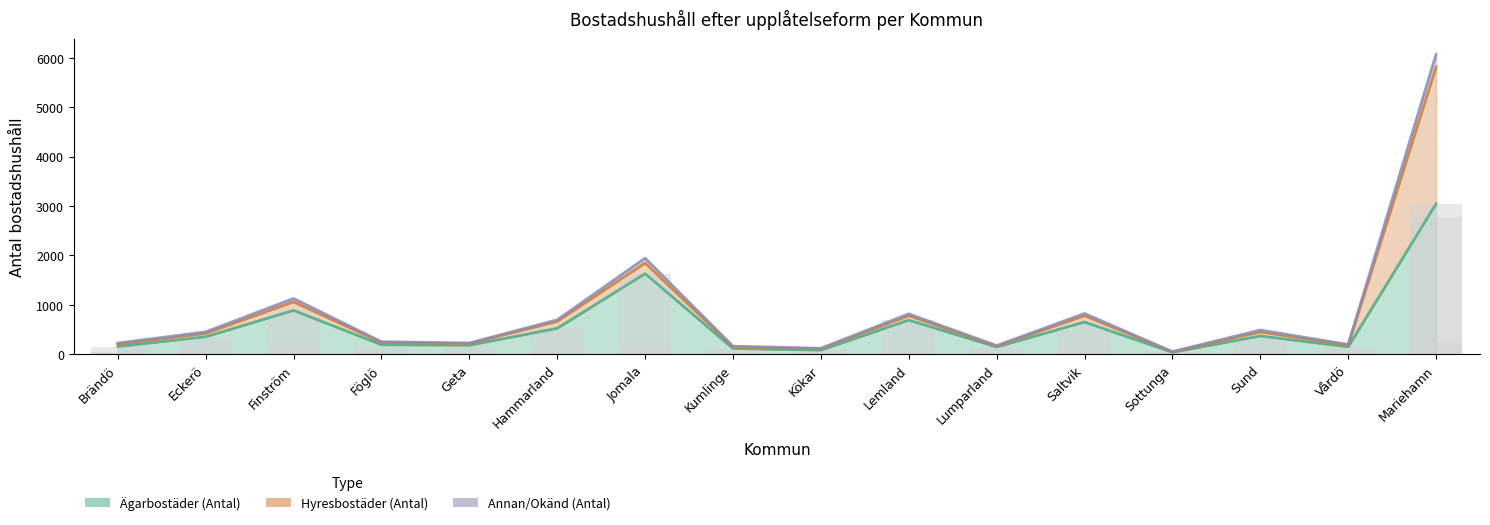

What are all the series names shown in the legend?

Ägarbostäder (Antal), Hyresbostäder (Antal), Annan/Okänd (Antal)